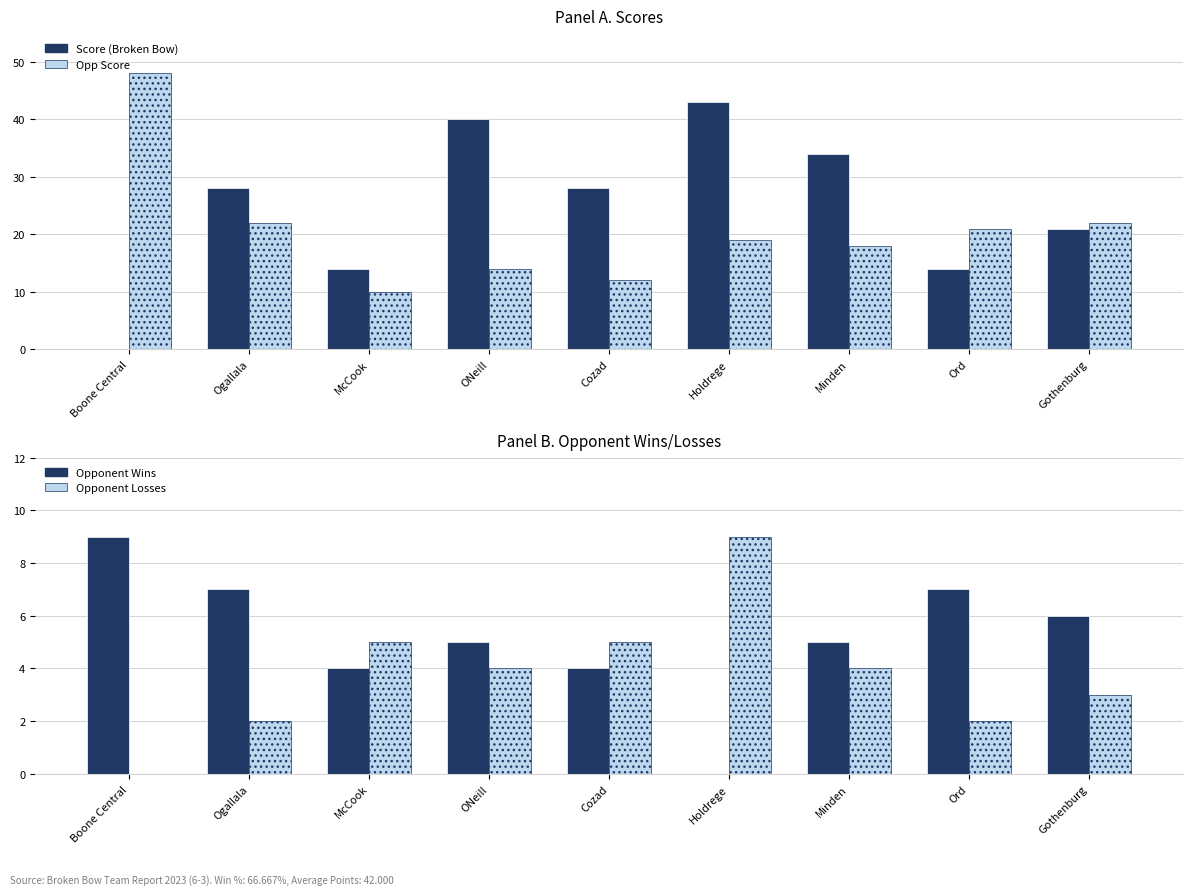

How many groups of bars are there?

9